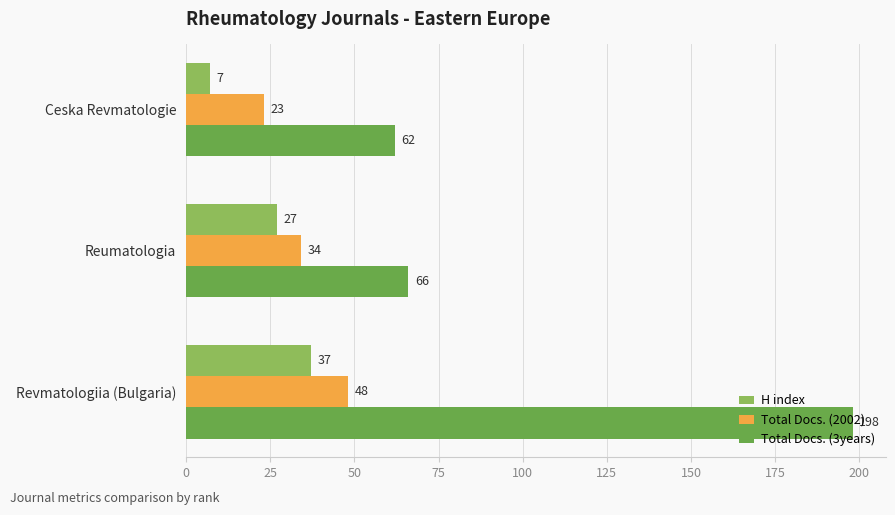

The H index series shows 7 at Ceska Revmatologie. True or false?

True